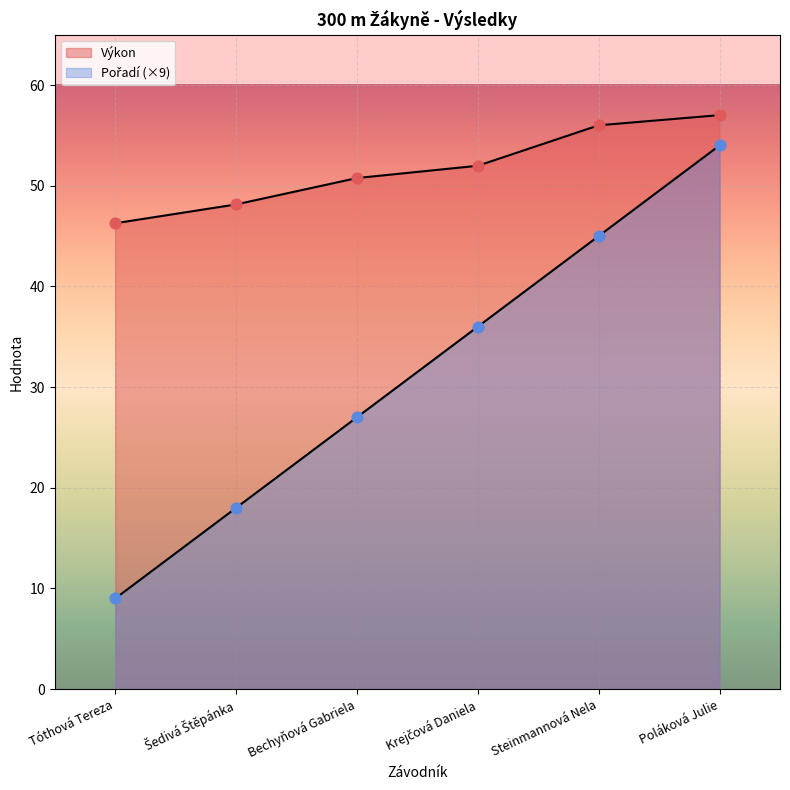

Which series reaches the maximum Y coordinate?

Výkon